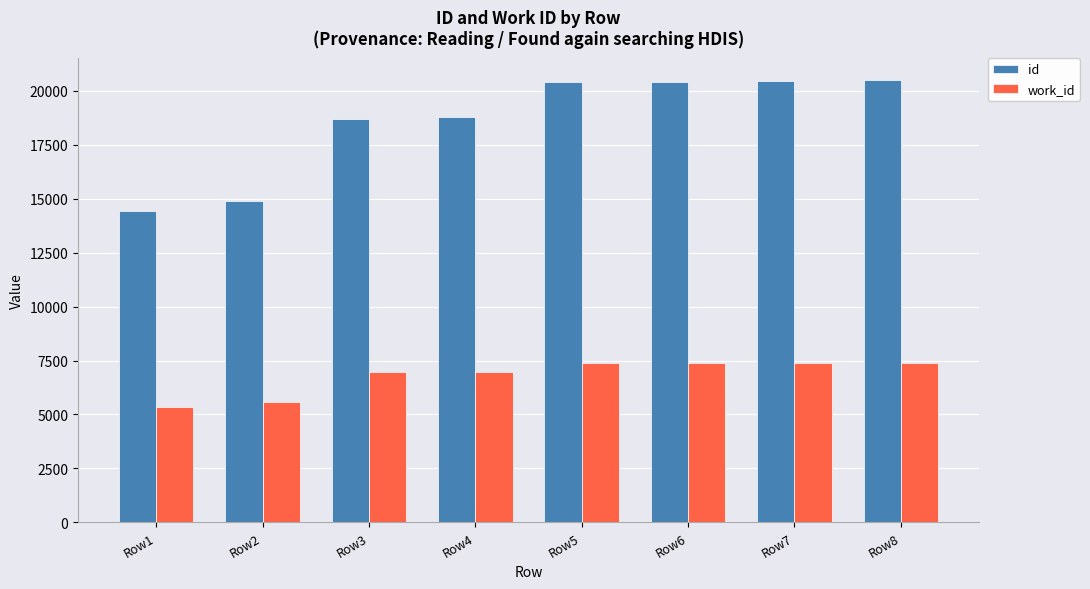

List the series in order of their overall mean, highest first.

id, work_id